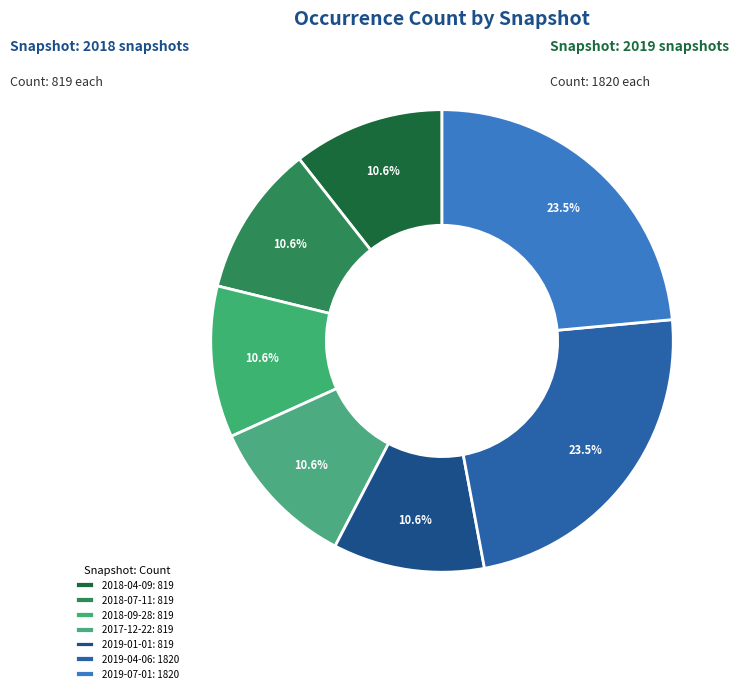

To the nearest percent, what is the combined percentage of 2017-12-22 and 2019-07-01?

34%